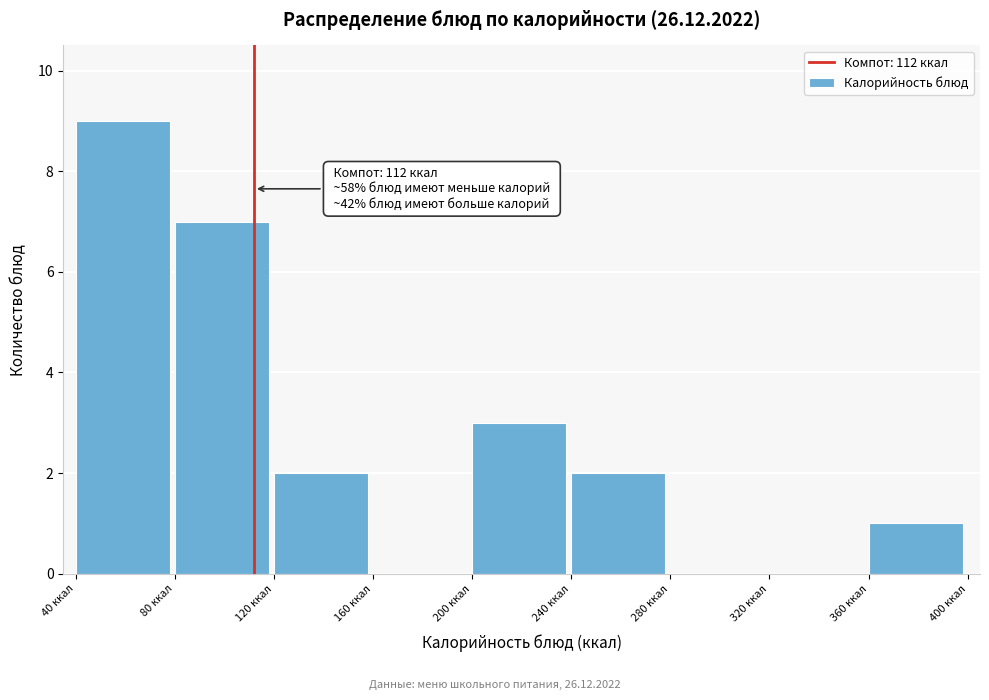

Over which range of the x-axis is the bar tallest?

40 to 80